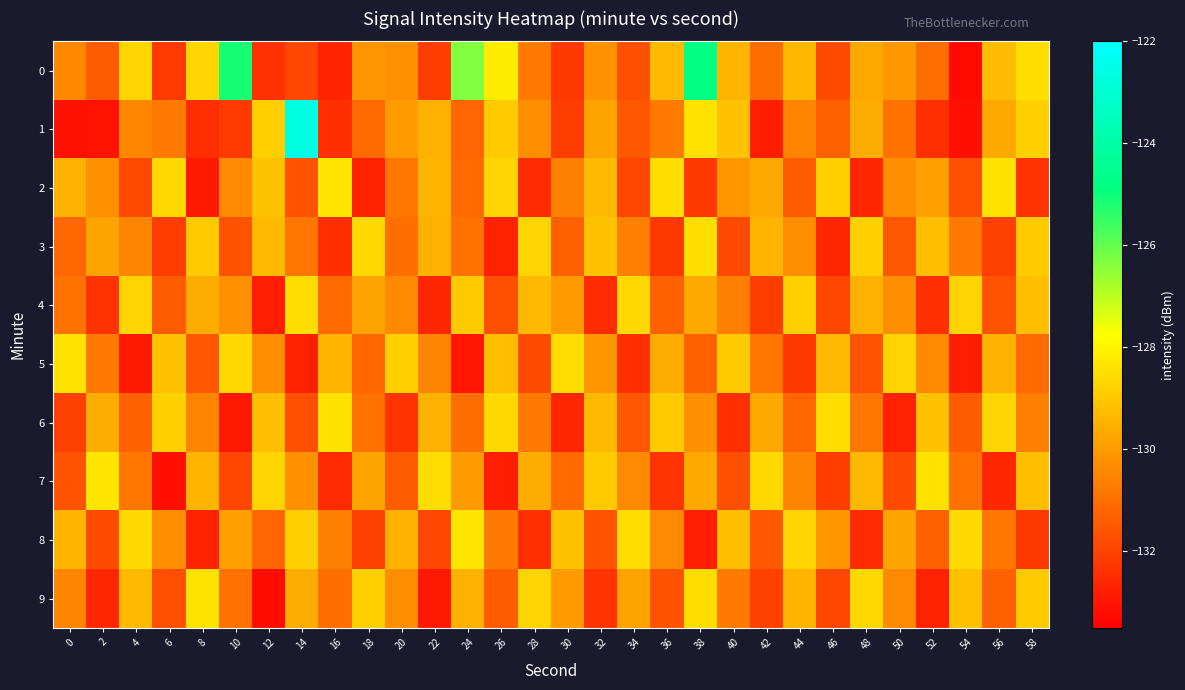

Rank the series at 50 from lowest to highest value.

6, 7, 3, 1, 9, 2, 4, 0, 8, 5